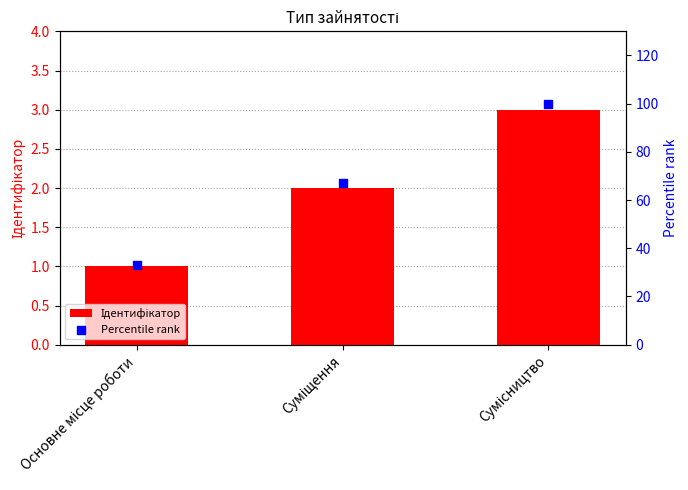

Which series has the largest total across all categories?

Percentile rank